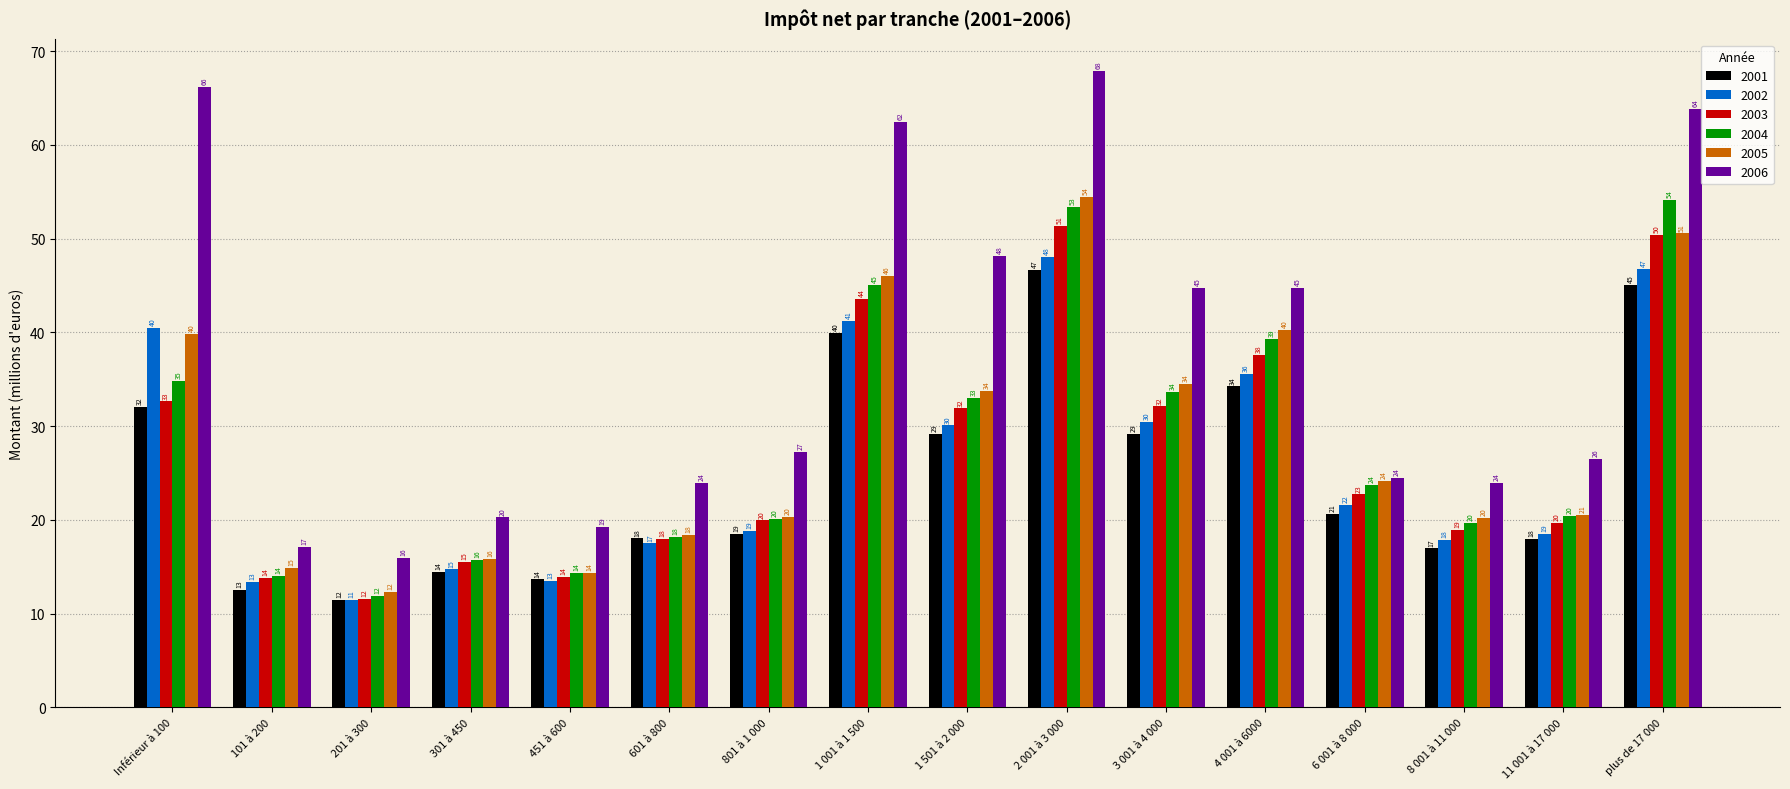

At which label does 2001 reach its peak?

2 001 à 3 000